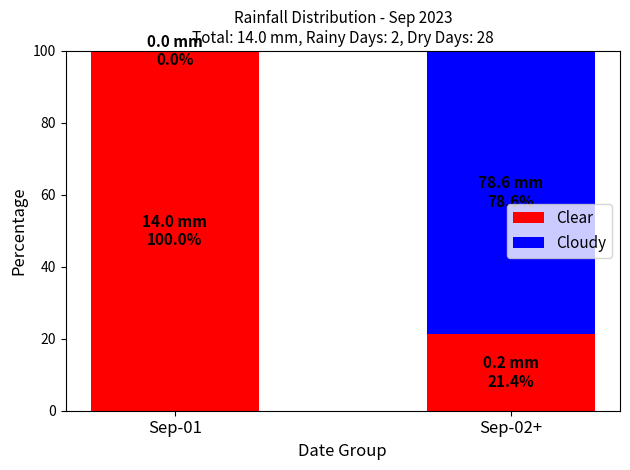

The Clear series shows 150.0 at Sep-01. True or false?

False